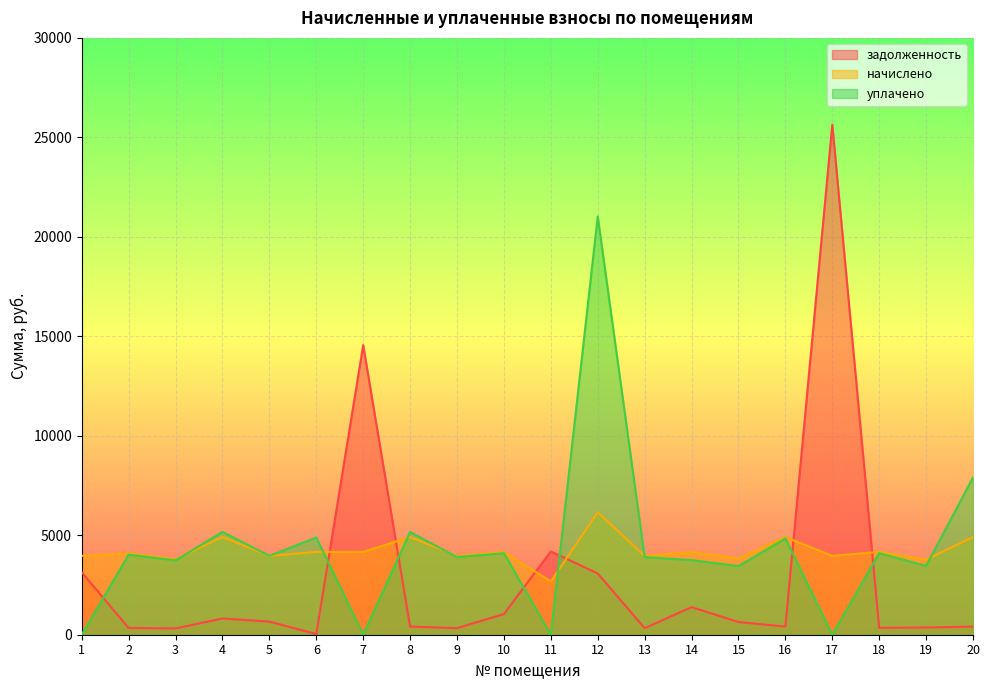

Where is the first local maximum for начислено?

2